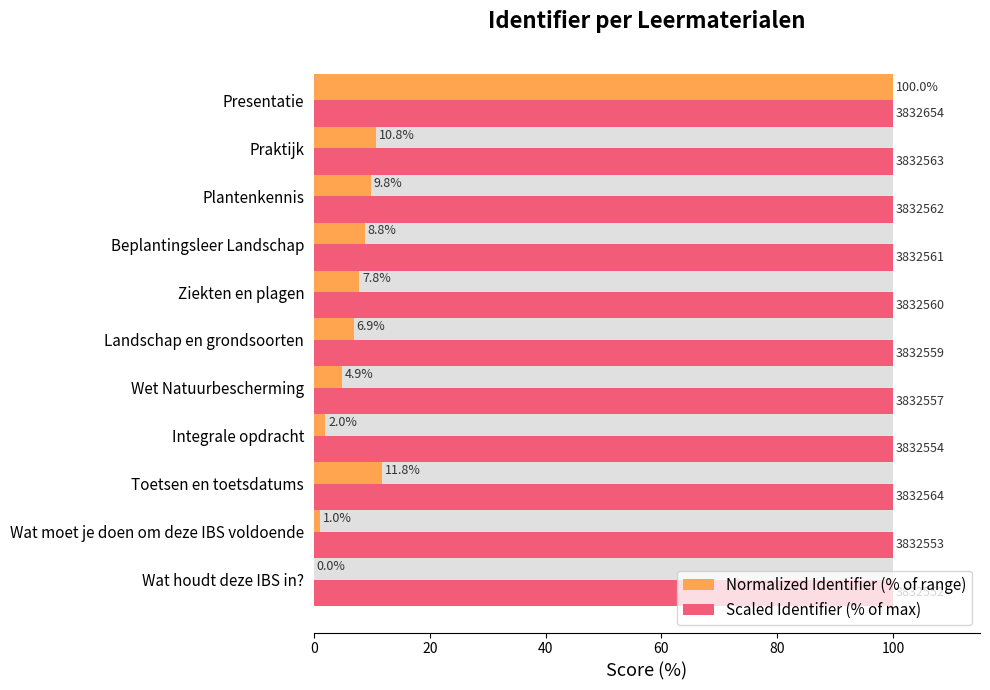

Rank the series by their average value, from highest to lowest.

Scaled Identifier (% of max), Normalized Identifier (% of range)